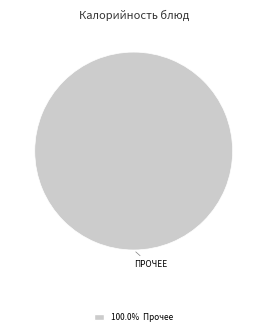

Is there a majority slice in this chart?

Yes